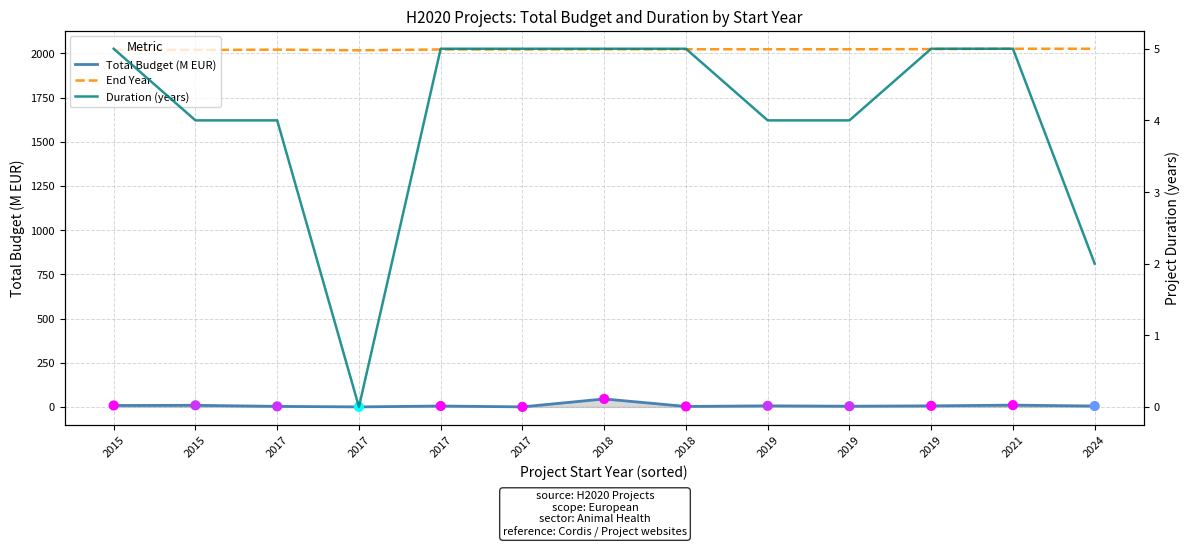

At which category is the sum across all series the highest?

2018